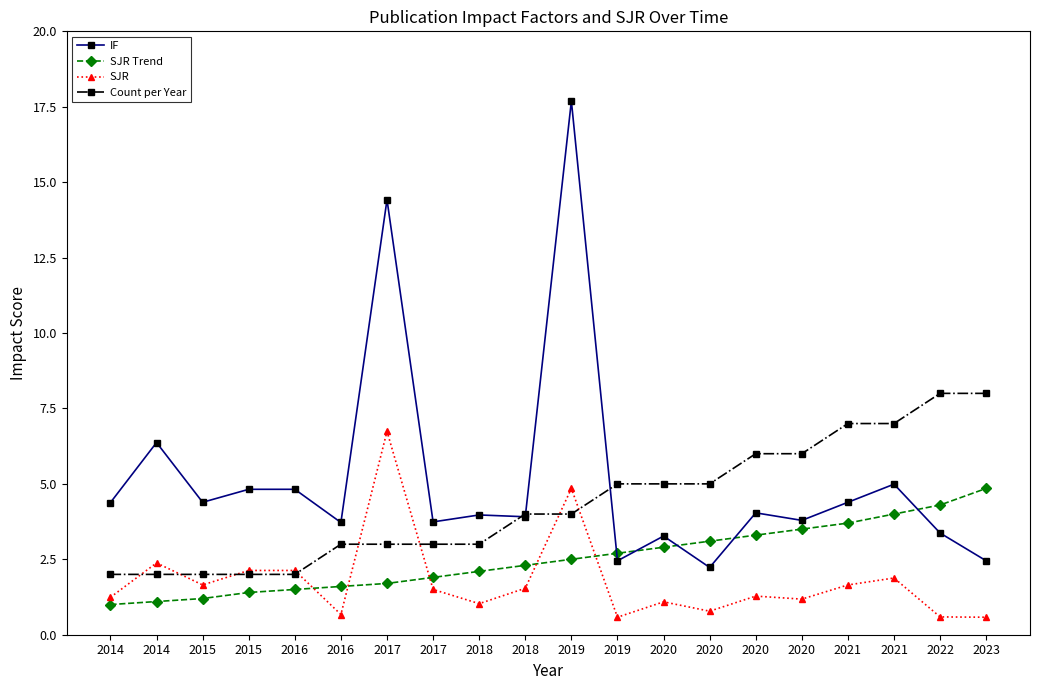

What are all the series names shown in the legend?

IF, SJR Trend, SJR, Count per Year